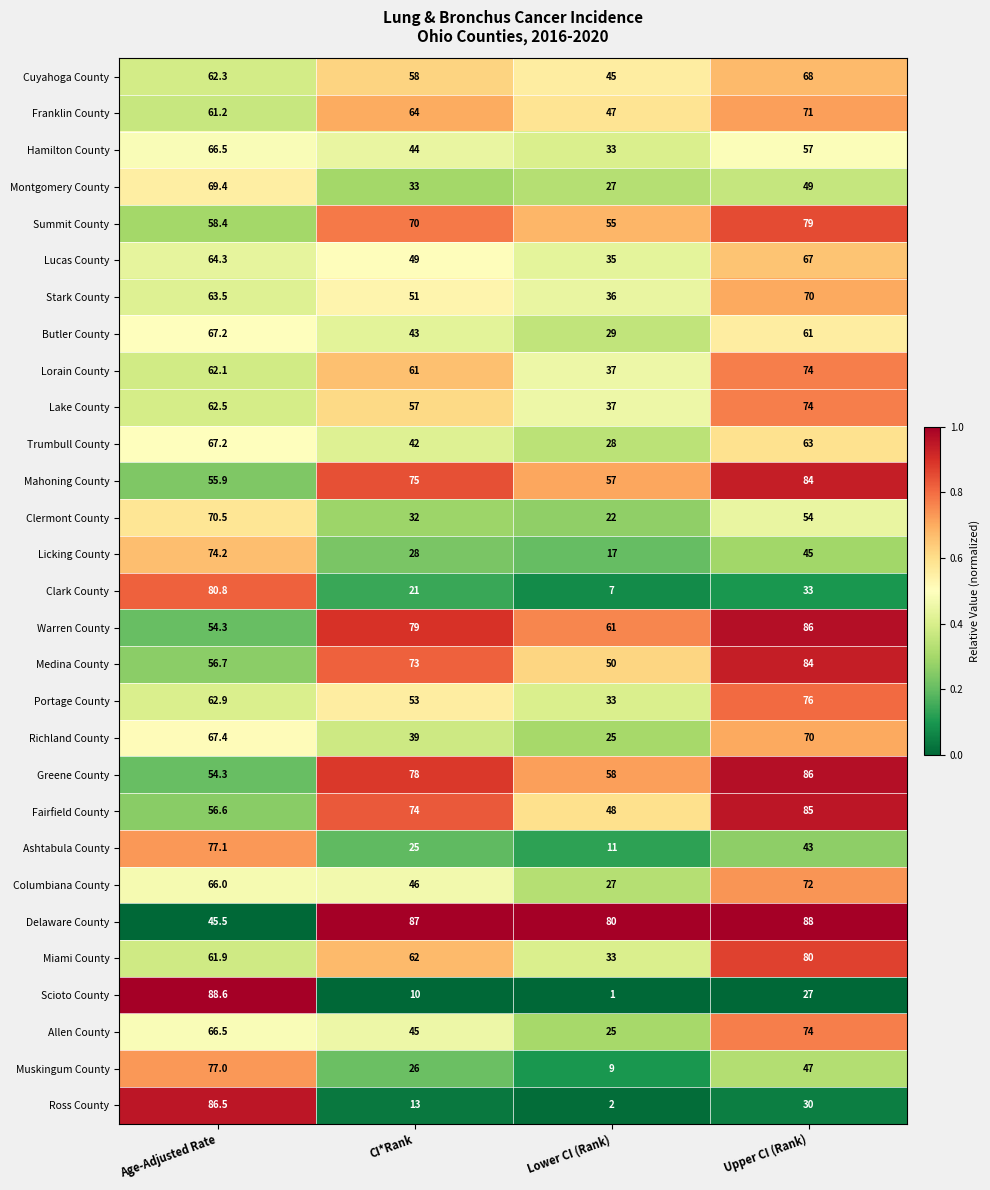

What is the sum of the Butler County values at CI*Rank and Lower CI (Rank)?

72.0